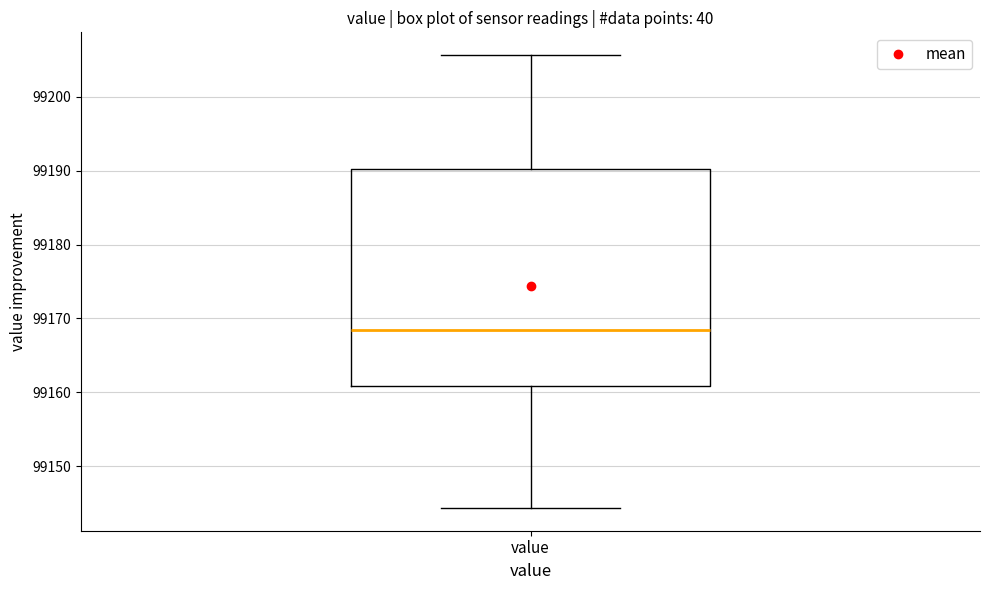

Where does the upper whisker of the box for value end on the y-axis? The values are not printed on the chart, so give them approximately, as read against the axis.

99206